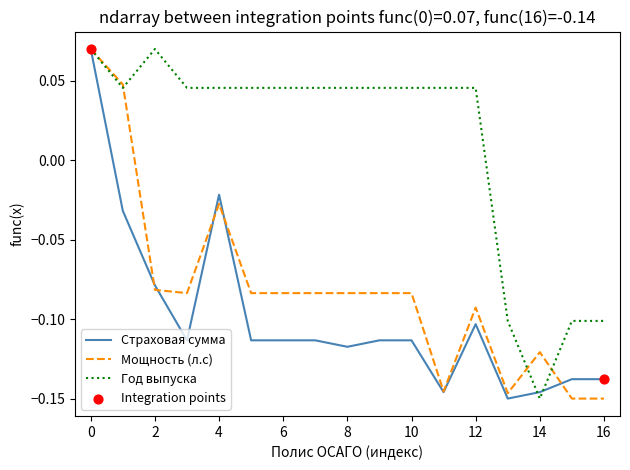

Which series has the largest total across all categories?

Год выпуска